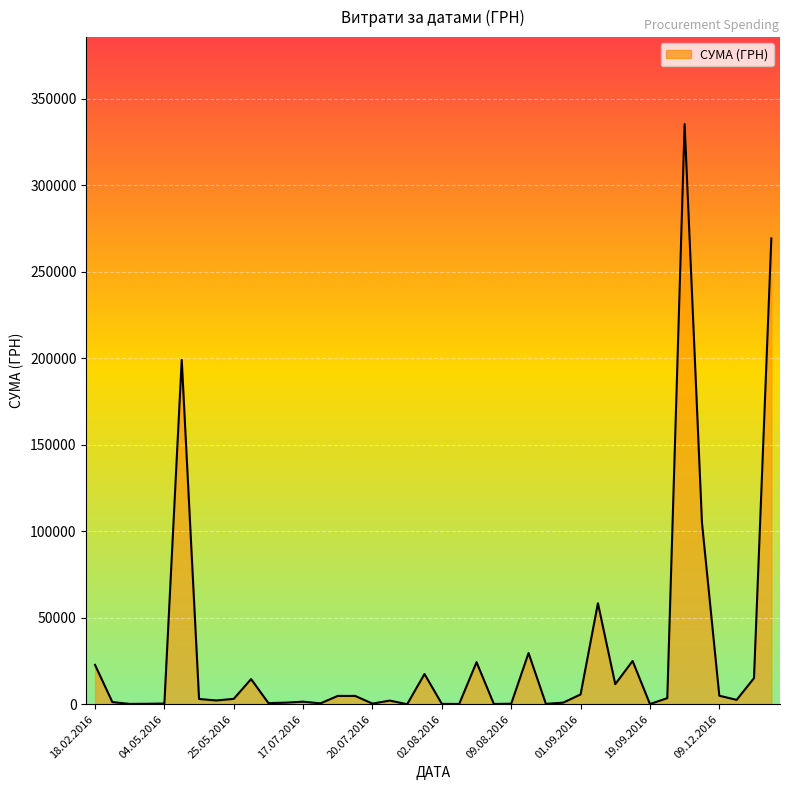

At which label is the value closest to 167602?

05.05.2016